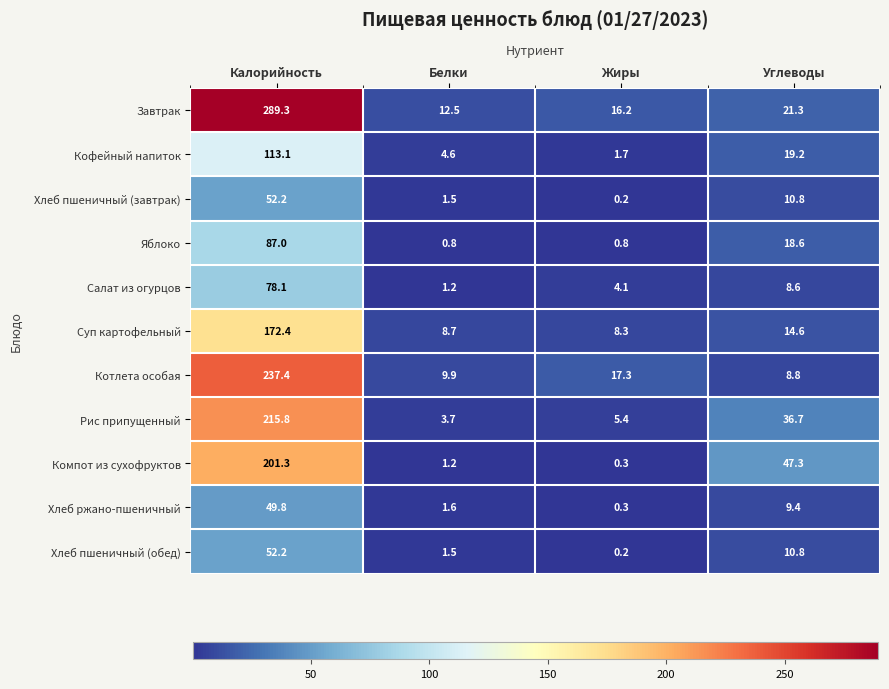

At which label does Компот из сухофруктов reach its peak?

Калорийность